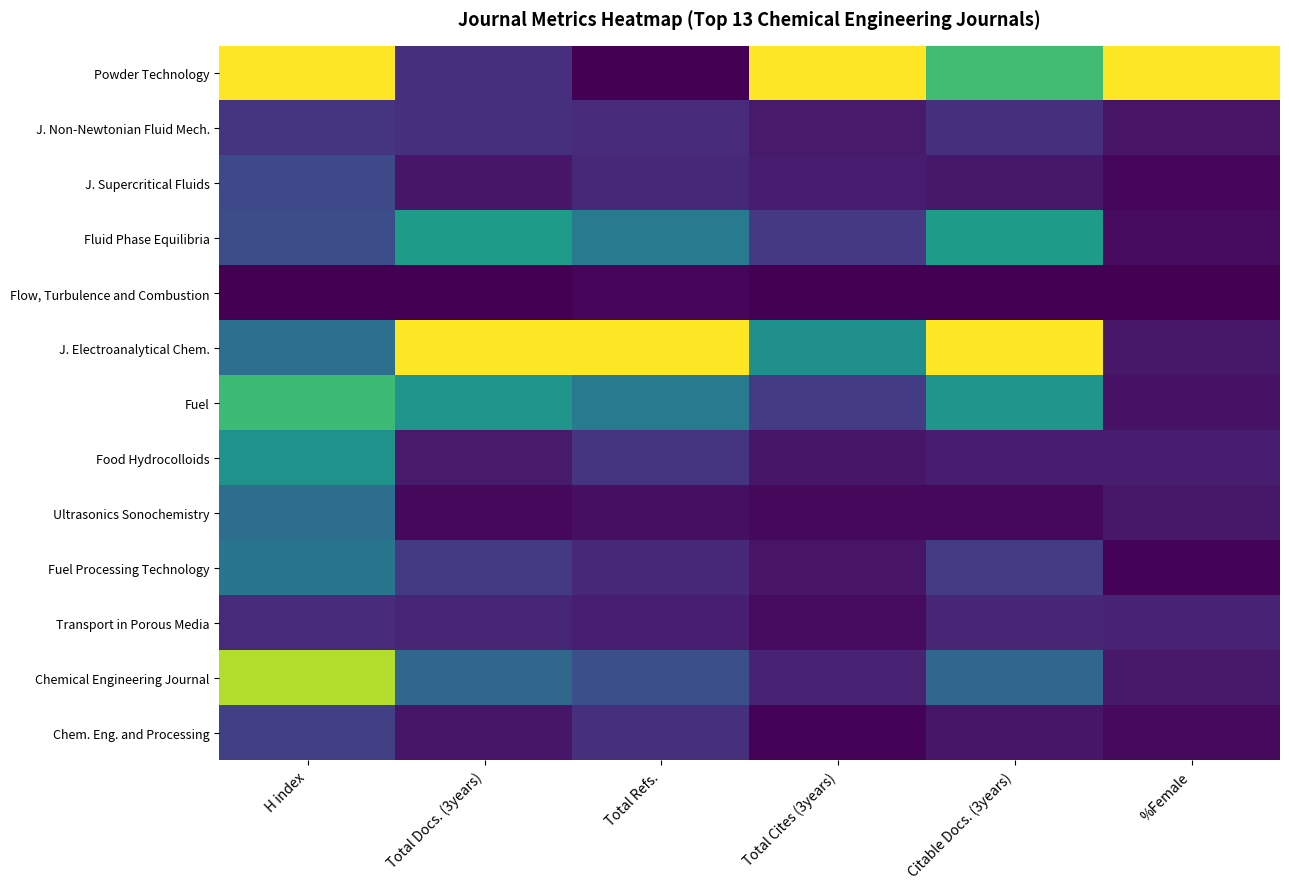

At how many categories does at least one series exceed 0?

6